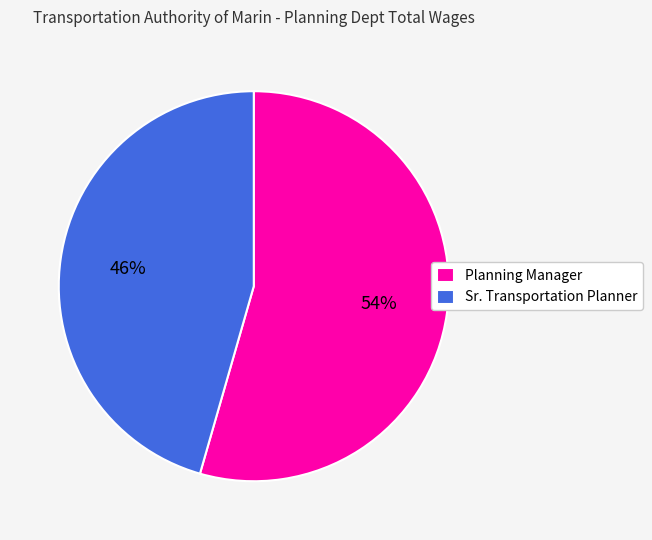

Which slice is the largest?

Planning Manager